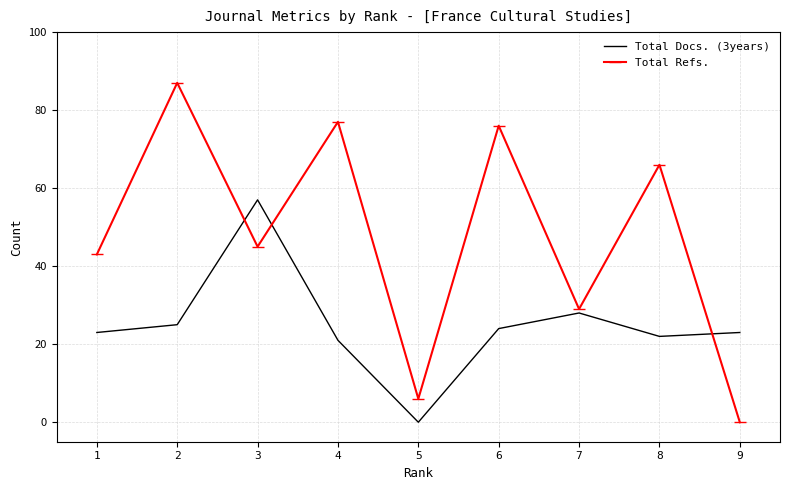

At how many categories does at least one series exceed 5?

9